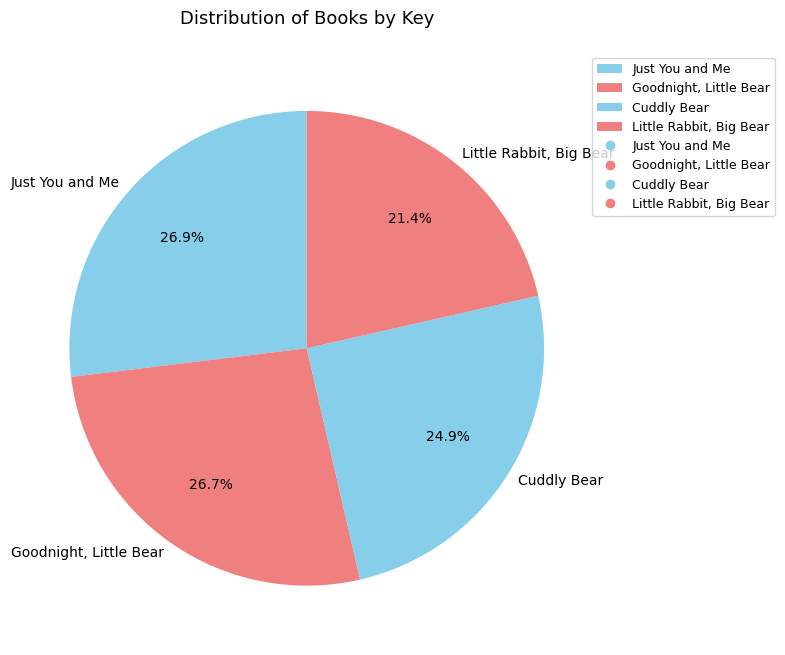

Rank the categories by value from lowest to highest.

Little Rabbit, Big Bear, Cuddly Bear, Goodnight, Little Bear, Just You and Me